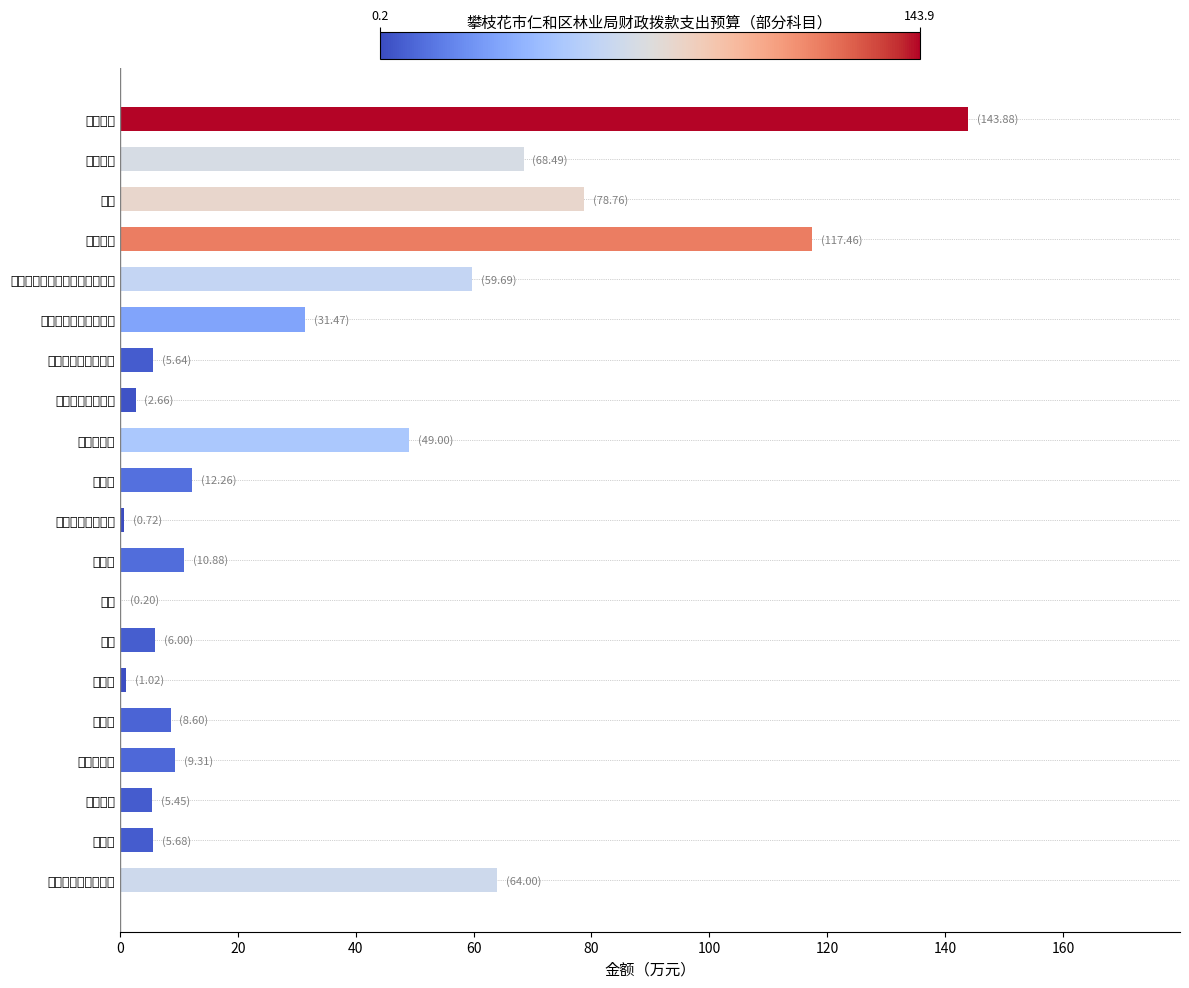

True or false: the data shows 14.8 at 津贴补贴.

False